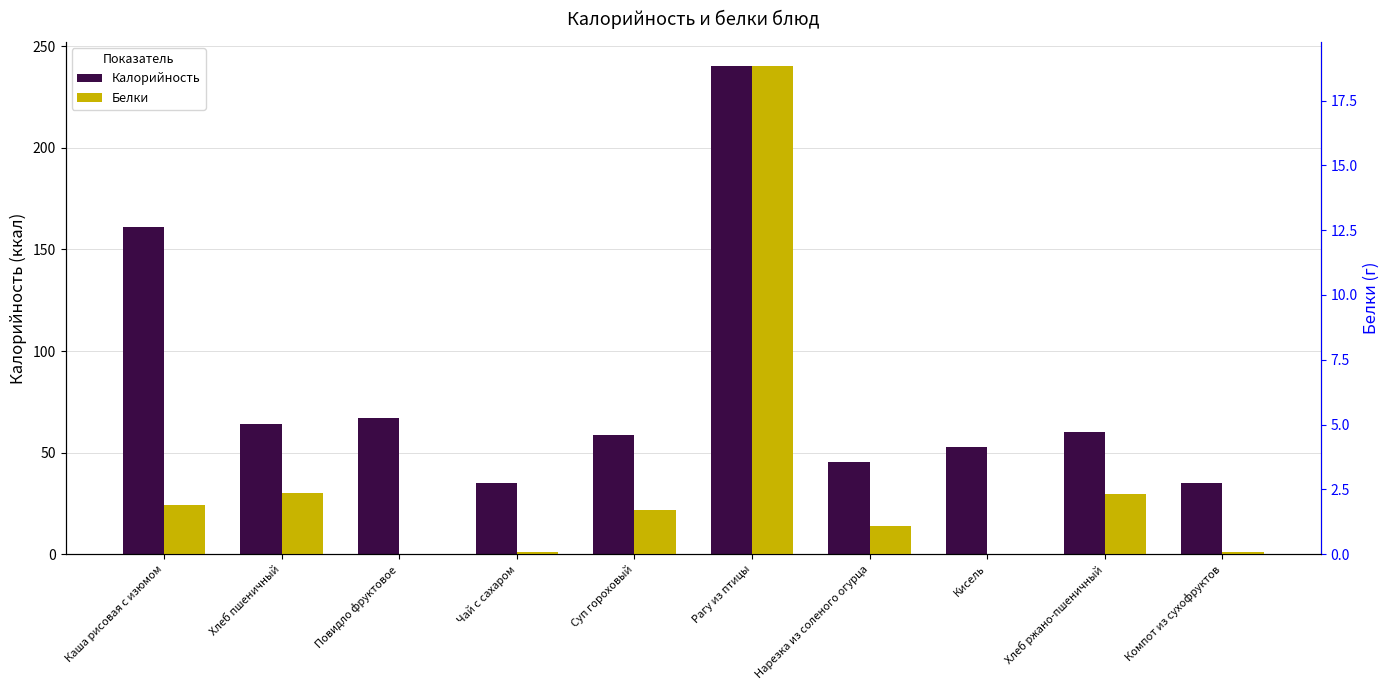

Where does the Калорийность series first go above 60?

Каша рисовая с изюмом